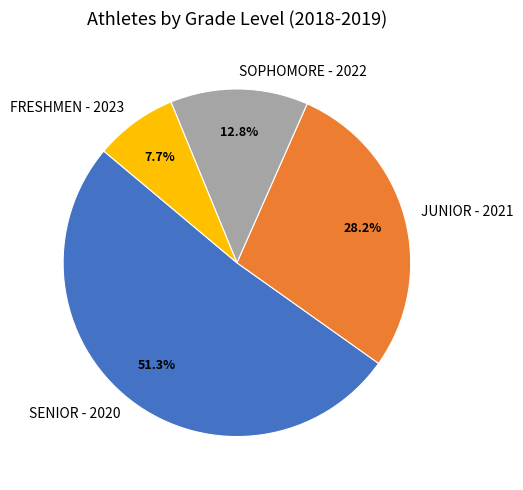

Between JUNIOR - 2021 and FRESHMEN - 2023, which is larger?

JUNIOR - 2021